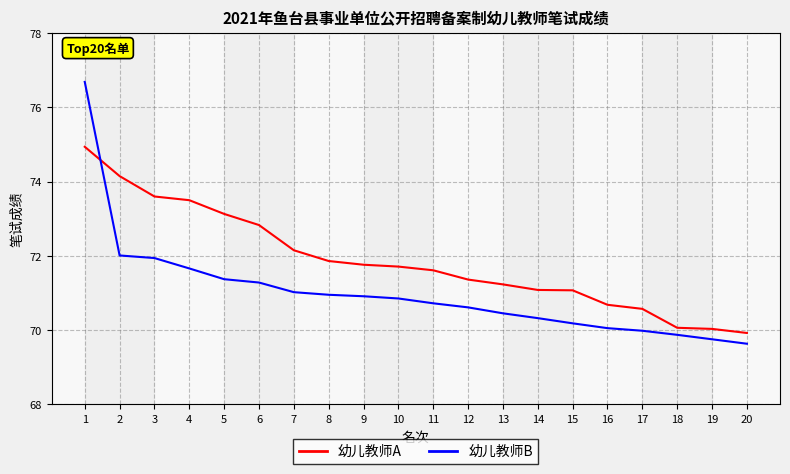

How many lines are shown in the chart?

2